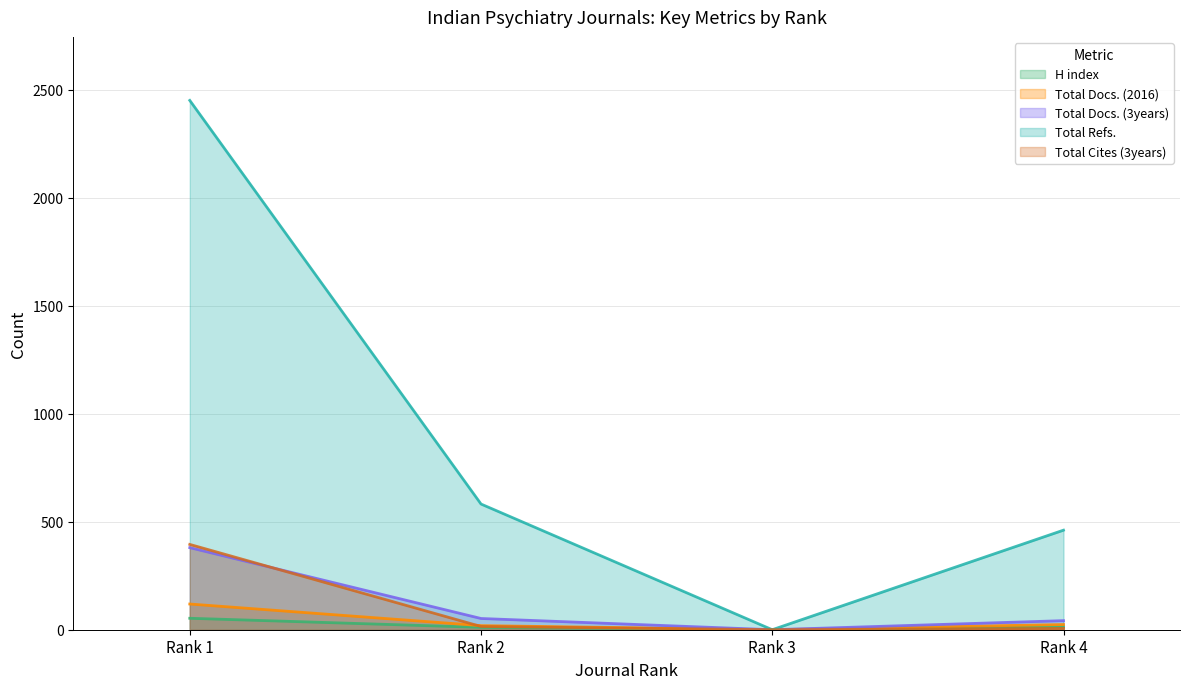

True or false: H index has a value of 18 at Rank 2.

False